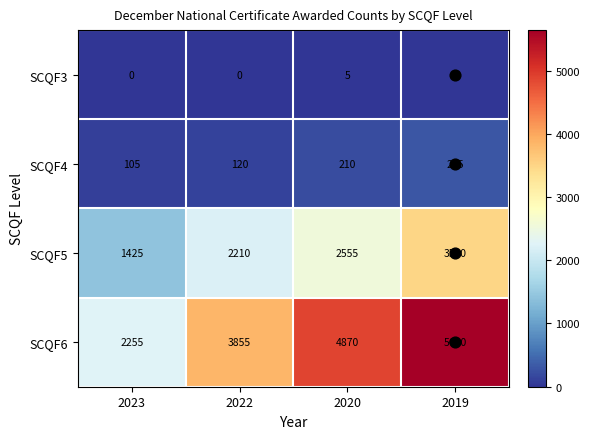

What is the difference between the second highest and second lowest values in the SCQF5 series?

345